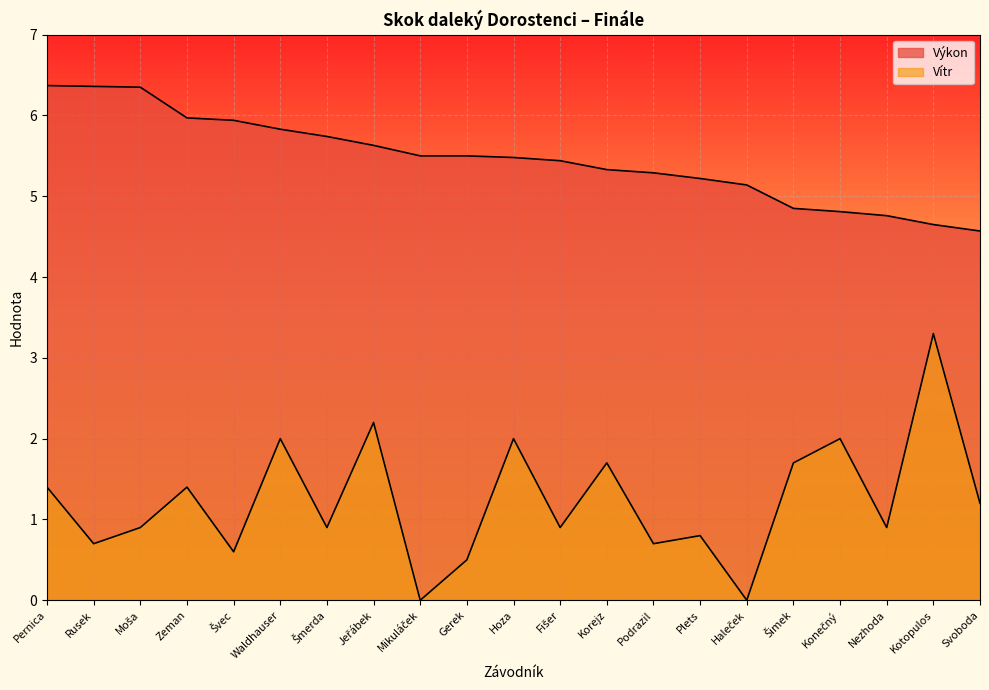

Rank the series by their average value, from lowest to highest.

Vítr, Výkon